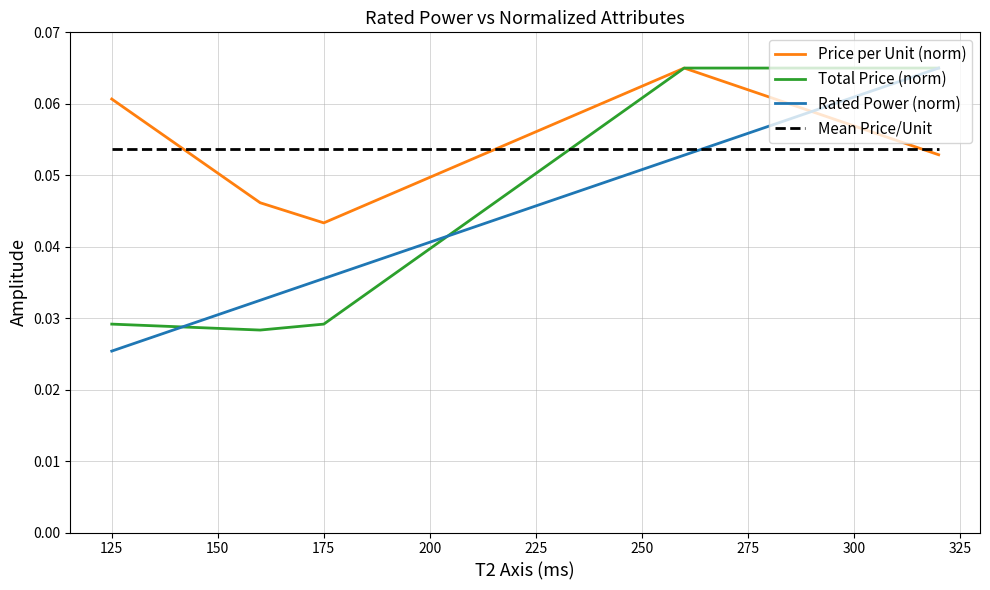

True or false: Mean Price/Unit and Price per Unit (norm) cross at least once.

True